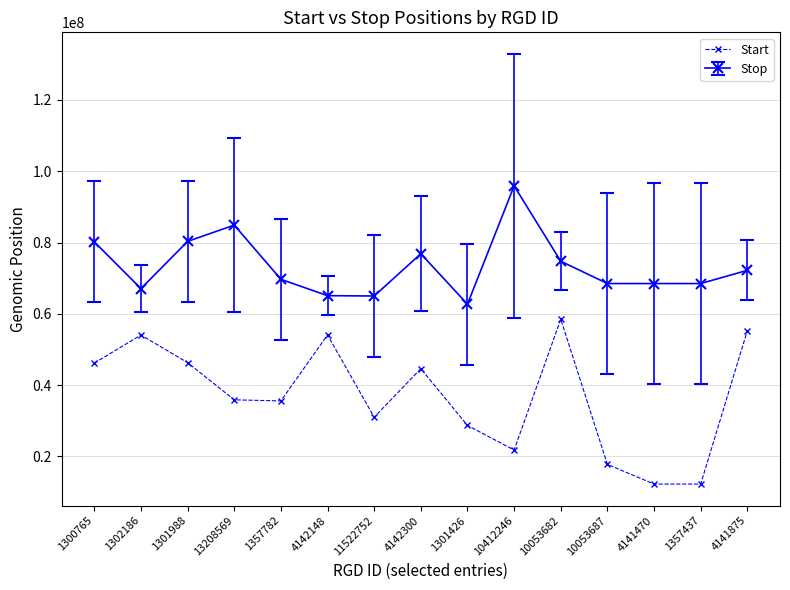

What is the label of the 4th point from the right?

10053687